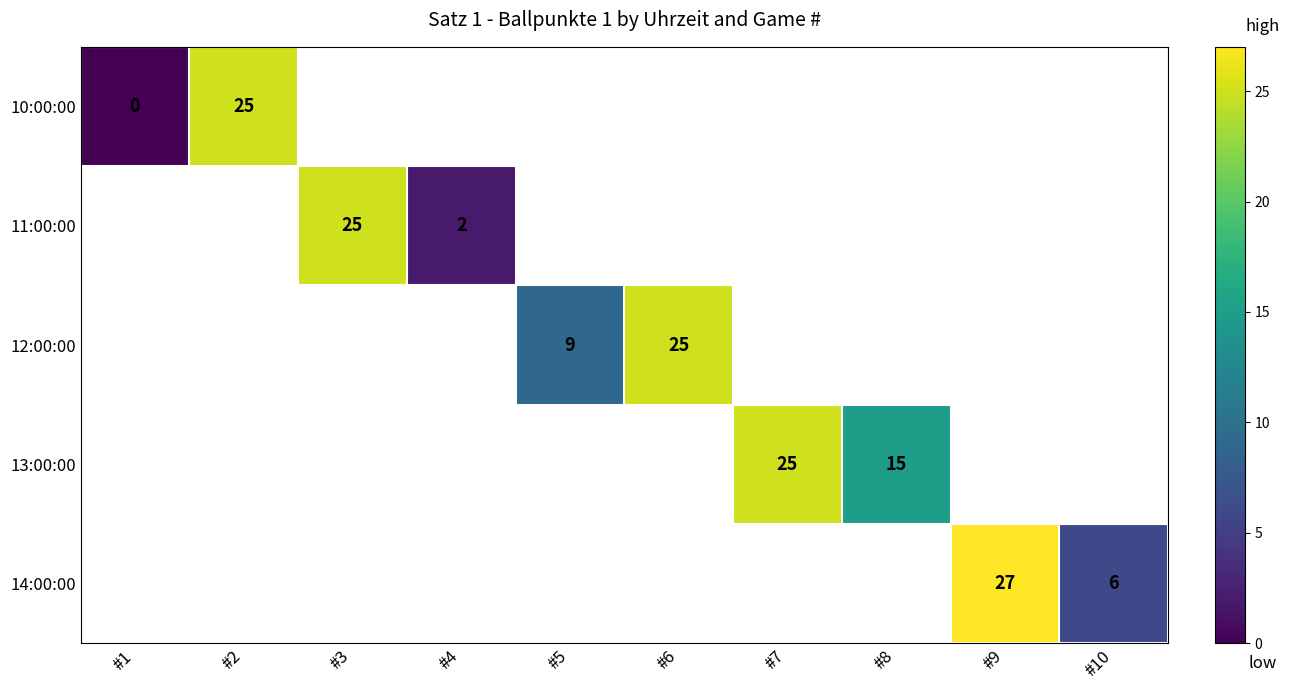

How many categories are shown in the chart?

10